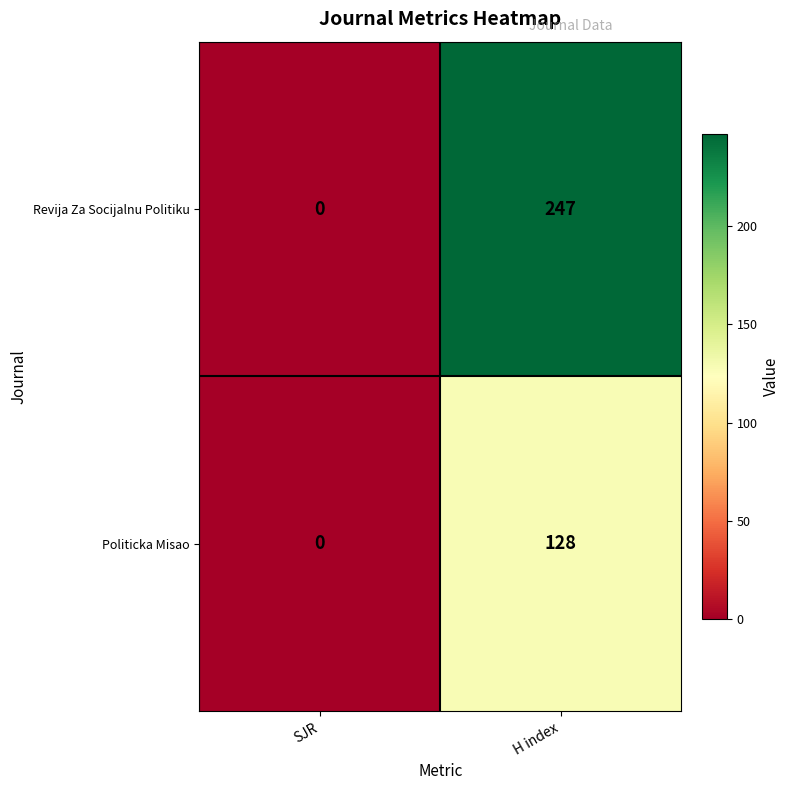

Which series changed the most between SJR and H index?

Revija Za Socijalnu Politiku